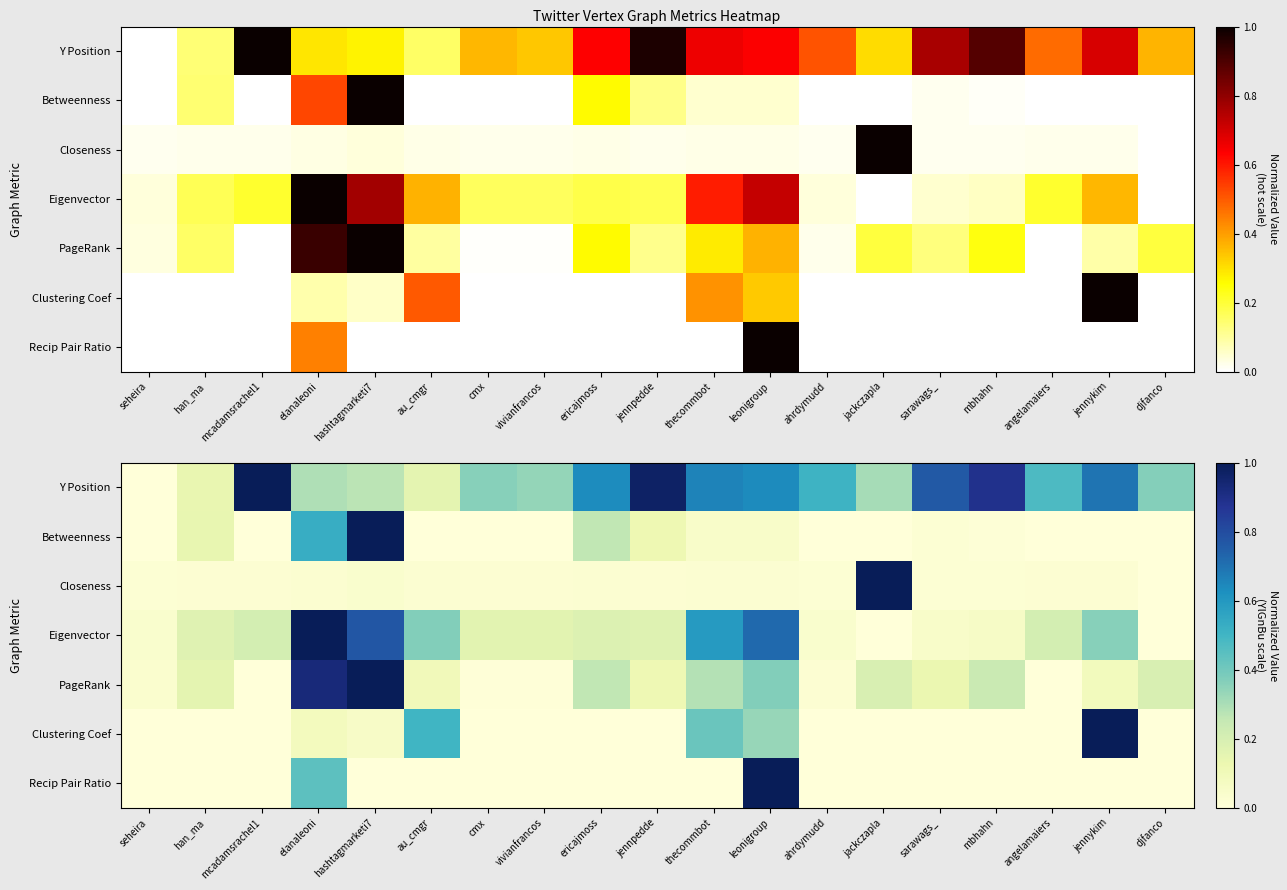

What is the average value of the Clustering Coef series?

0.1